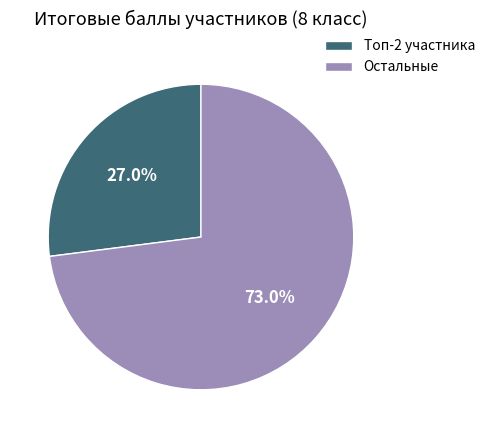

Which category has the smallest portion of the pie?

Топ-2 участника